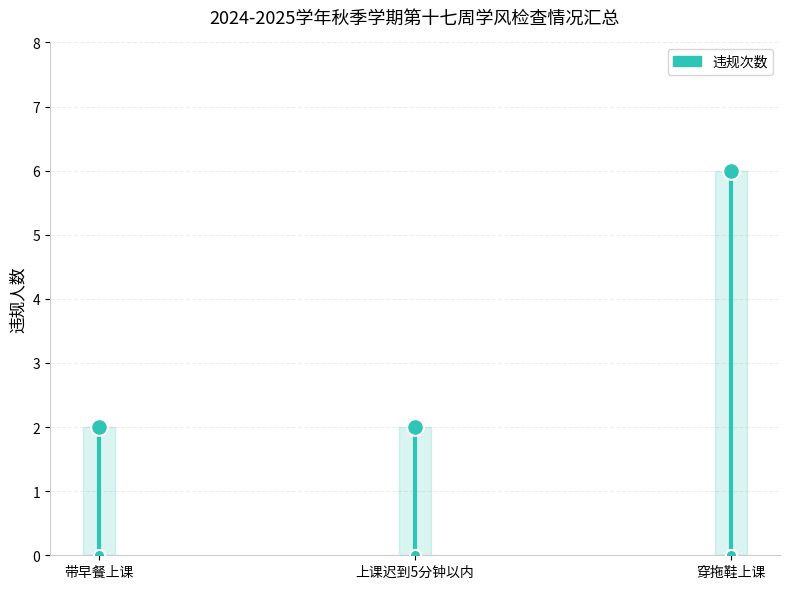

List the labels in order of value, largest first.

穿拖鞋上课, 带早餐上课, 上课迟到5分钟以内